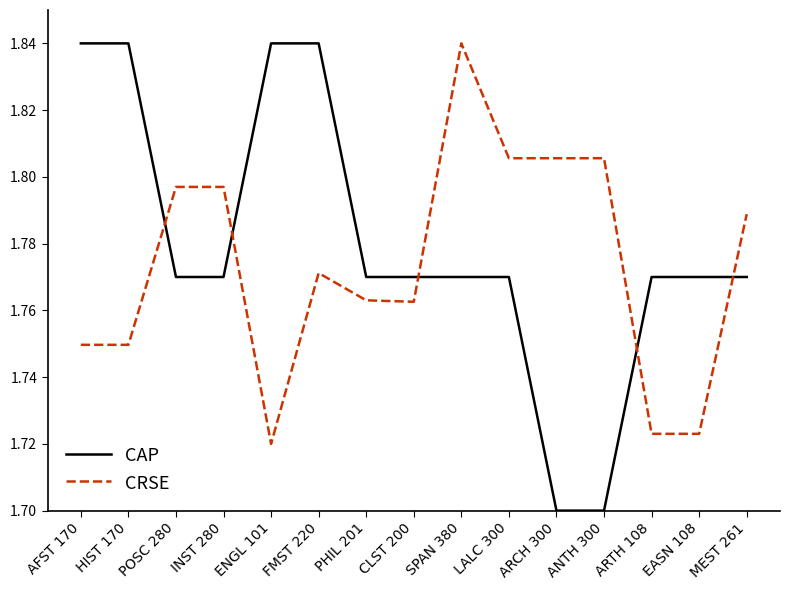

What position from the left is INST 280?

4